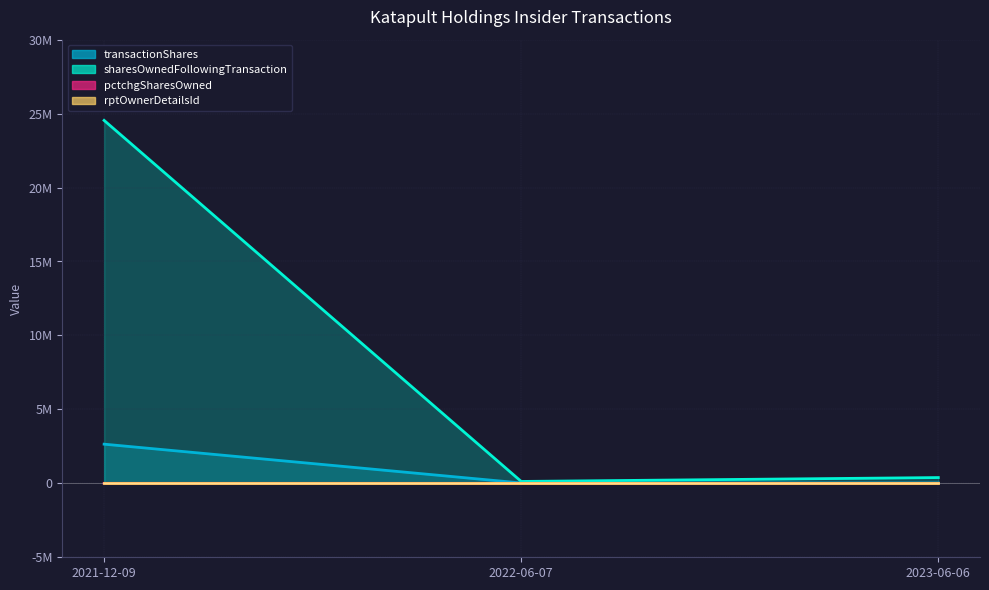

Is it true that transactionShares equals 2648500 at 2021-12-09?

True